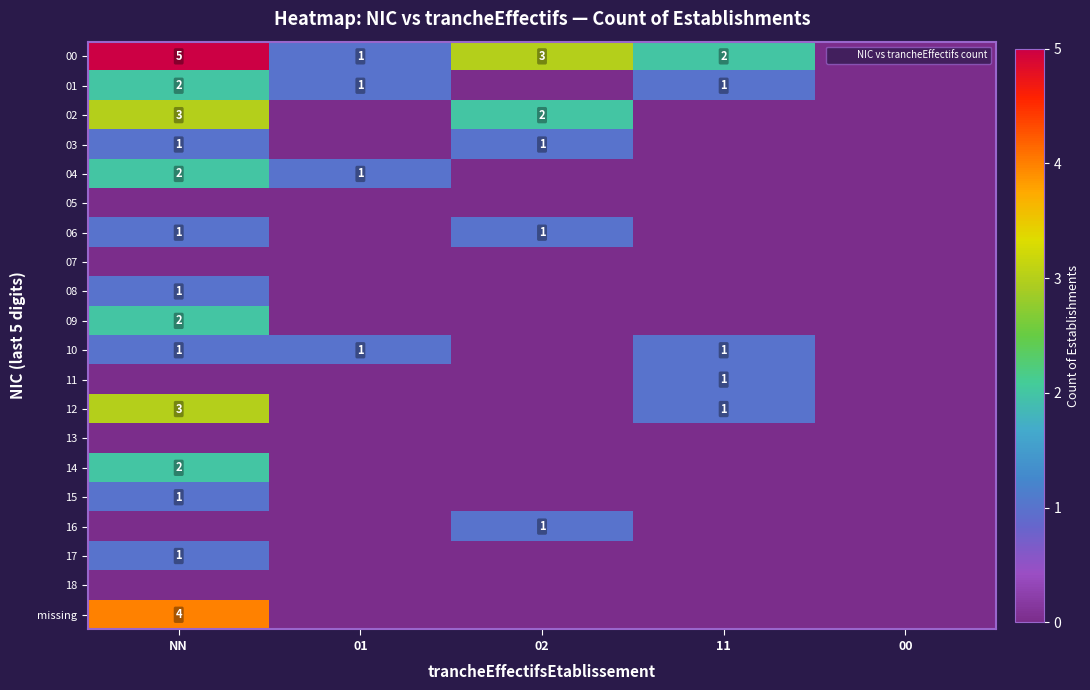

Where is missing nearest to the value 2?

NN